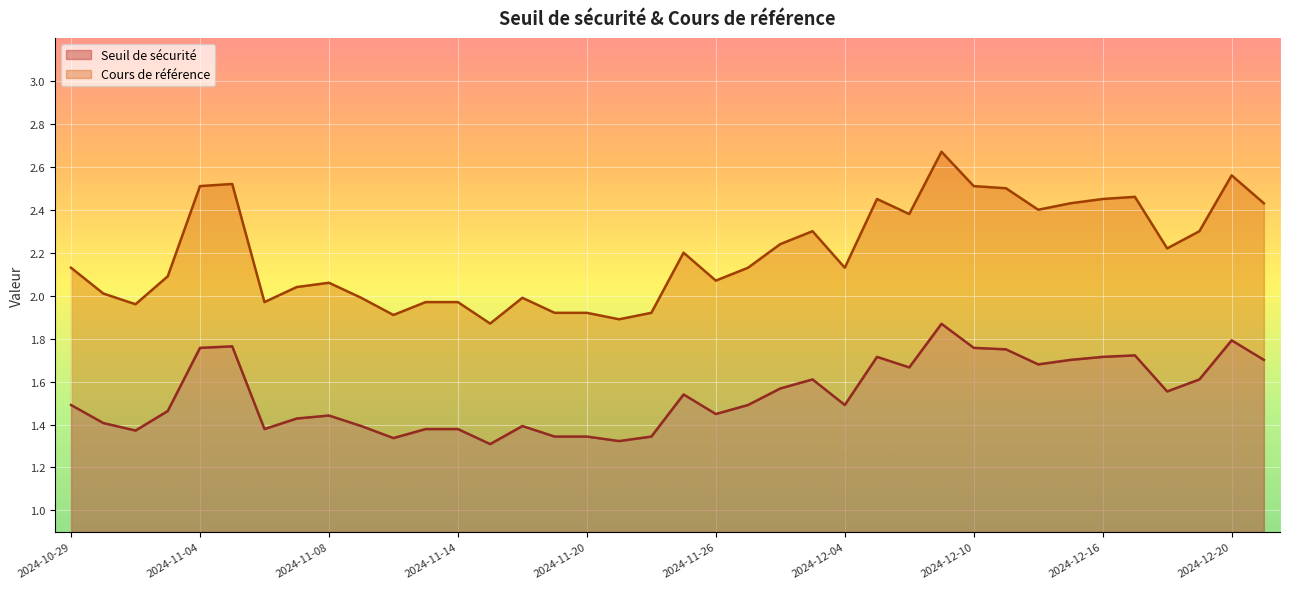

True or false: Cours de référence and Seuil de sécurité intersect in this chart.

False